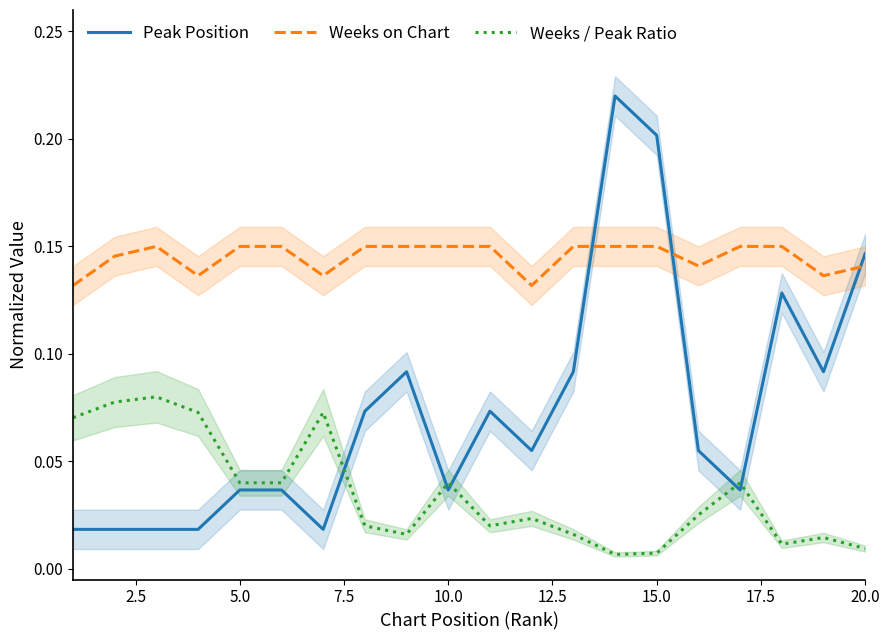

What is the value of the Weeks on Chart point at the 14th from the left?

0.1